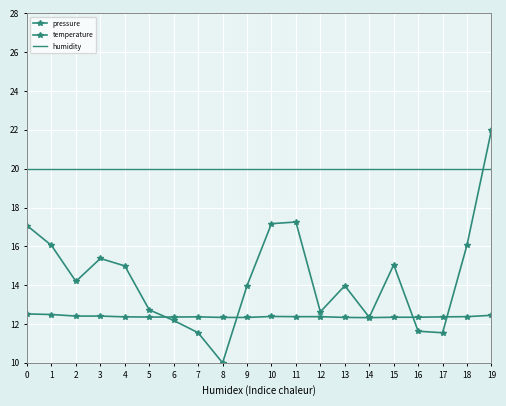

List the series in order of their overall mean, lowest first.

temperature, pressure, humidity